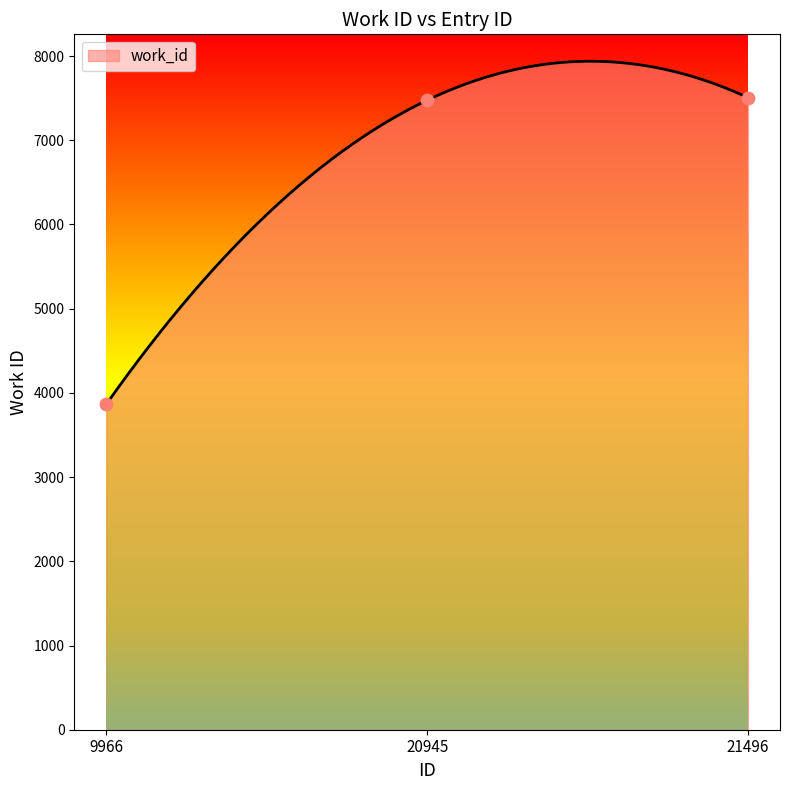

Which has a higher value, 9966 or 21496?

21496